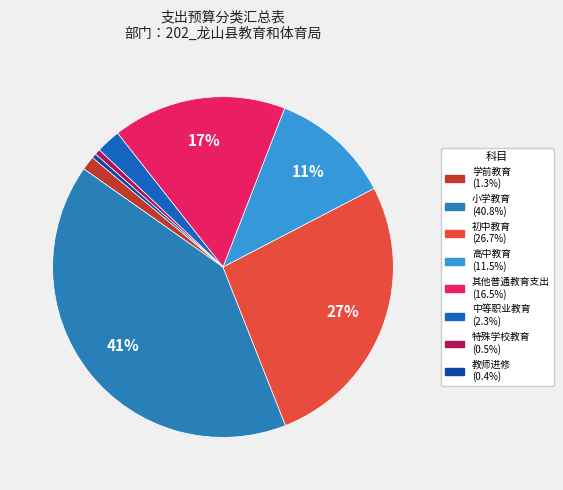

The 中等职业教育 slice represents 1% of the pie. True or false?

False